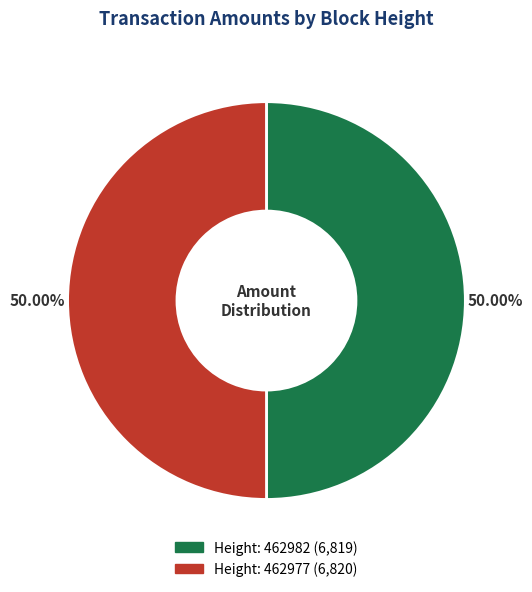

What is the majority slice?

462977